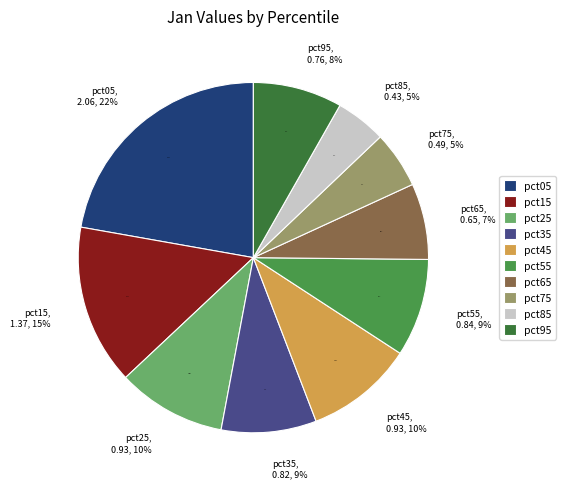

What is the change in value from pct45 to pct65?

-0.3